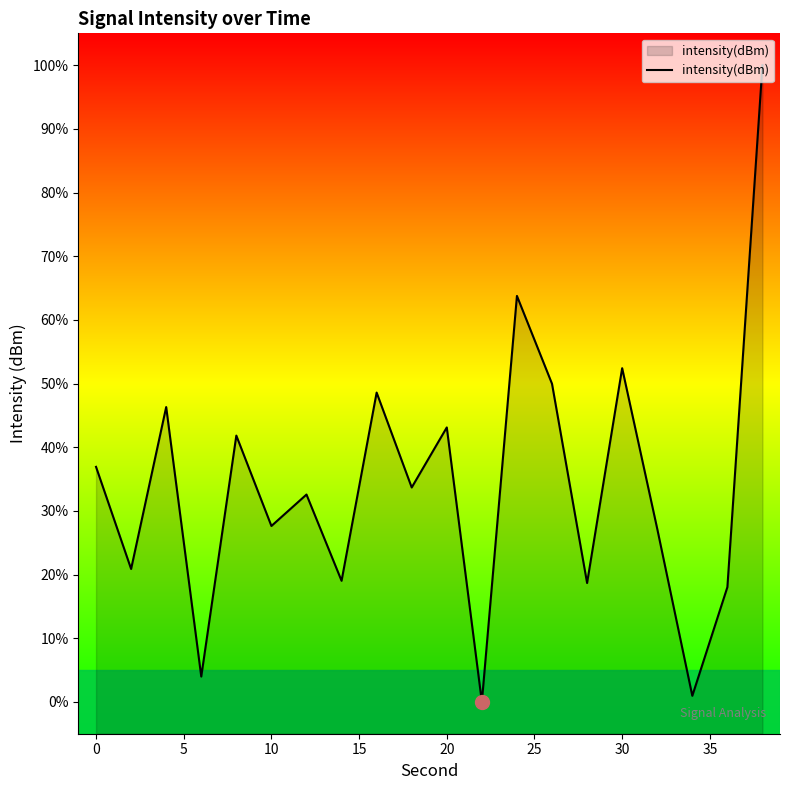

Does the chart display data point markers on the line(s)?

No